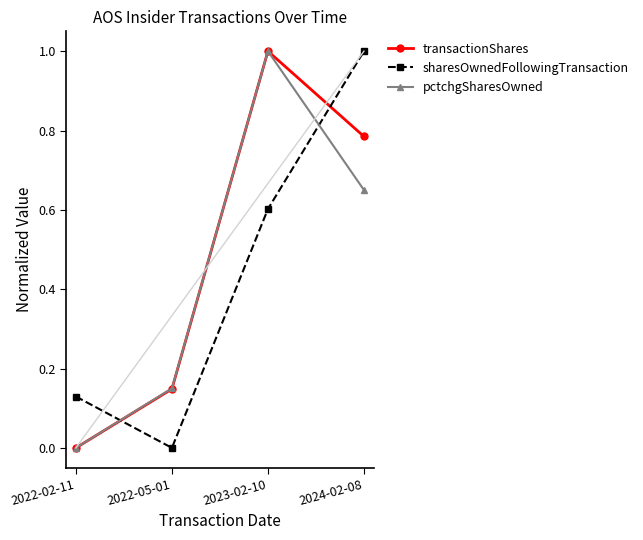

How many lines are shown in the chart?

3